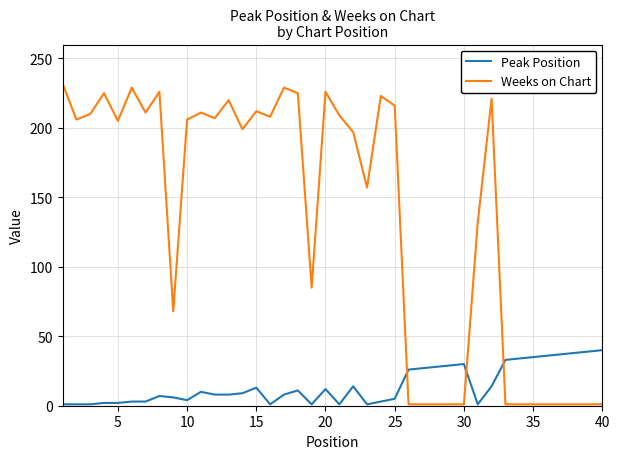

Which series ends up on top after the final intersection of Peak Position and Weeks on Chart?

Peak Position